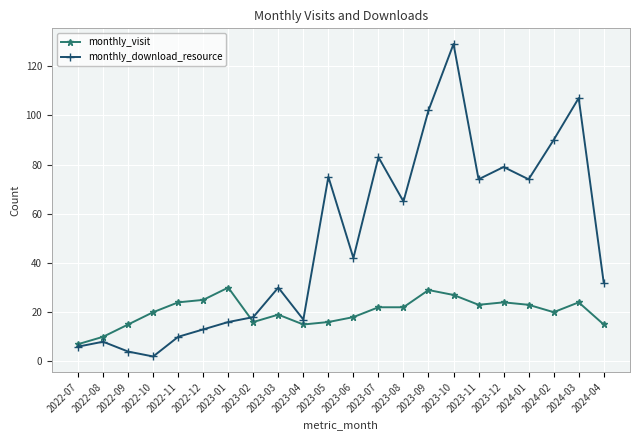

What are all the series names shown in the legend?

monthly_visit, monthly_download_resource